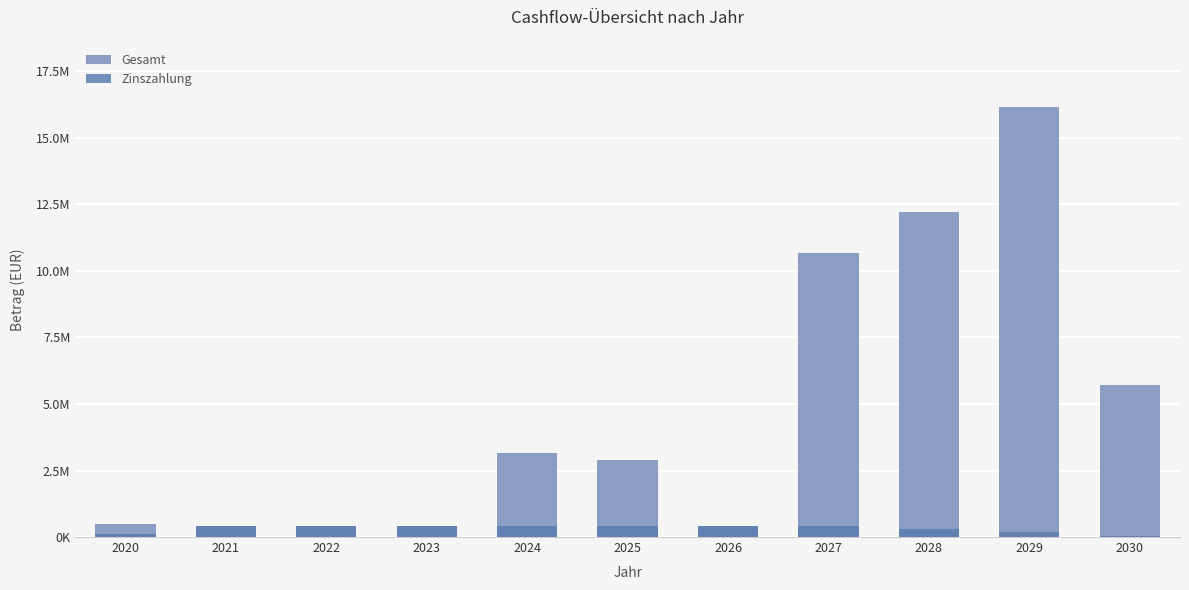

What are all the series names shown in the legend?

Gesamt, Zinszahlung